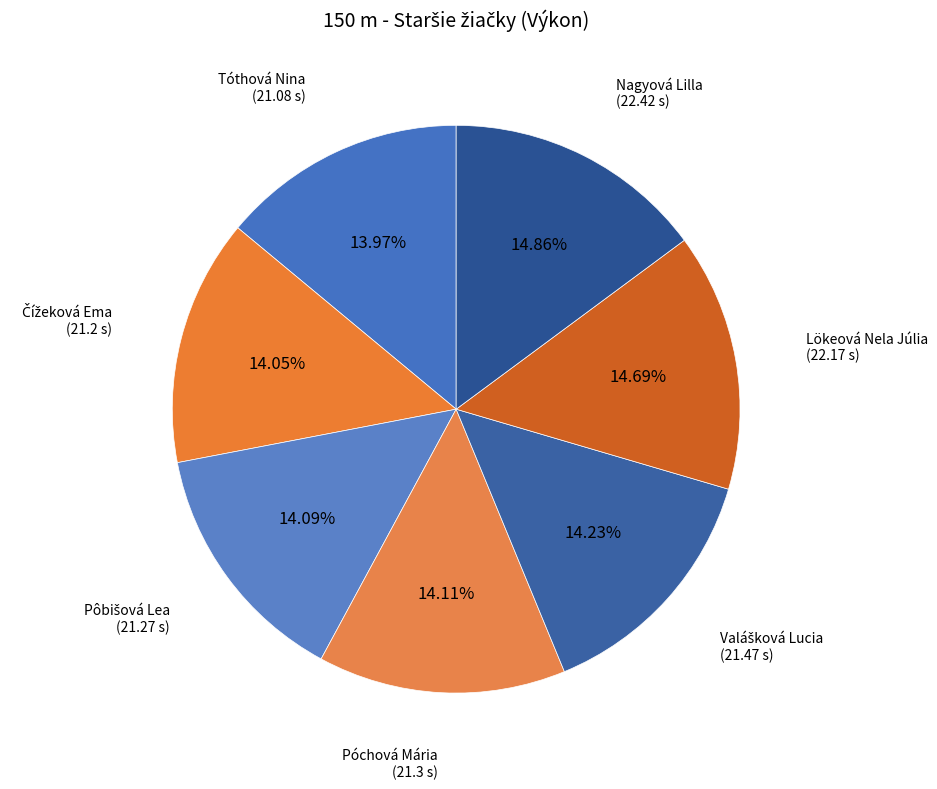

What percentage is NOT represented by Tóthová Nina?

86.0%